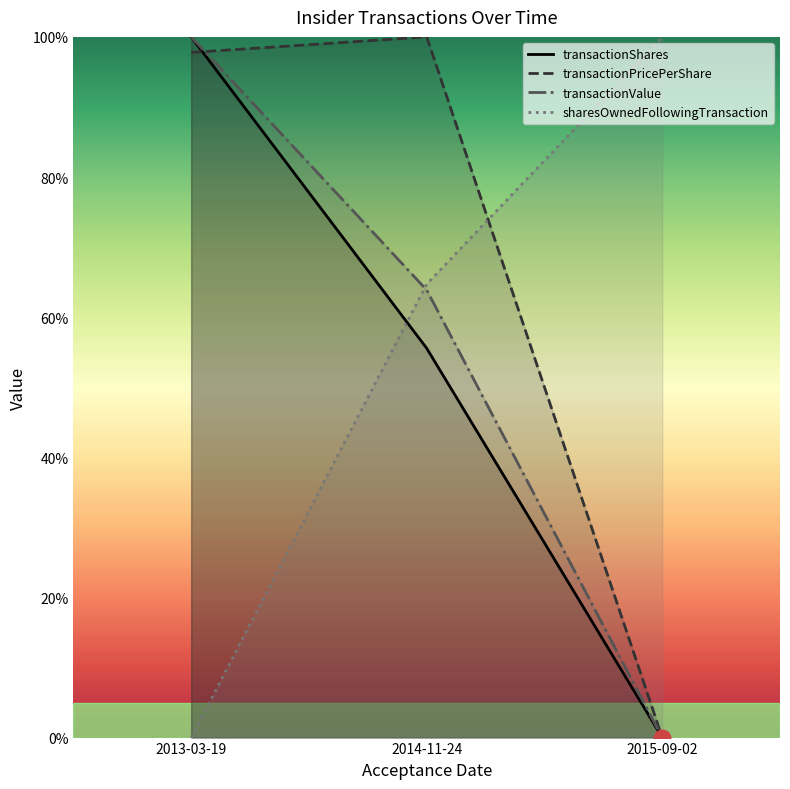

Reading right to left, what are all the values shown in this chart?

transactionShares: 2015-09-02=0.0	2014-11-24=55.6	2013-03-19=100.0
transactionPricePerShare: 2015-09-02=0.0	2014-11-24=100.0	2013-03-19=97.8
transactionValue: 2015-09-02=0.0	2014-11-24=63.9	2013-03-19=100.0
sharesOwnedFollowingTransaction: 2015-09-02=100.0	2014-11-24=64.7	2013-03-19=0.0